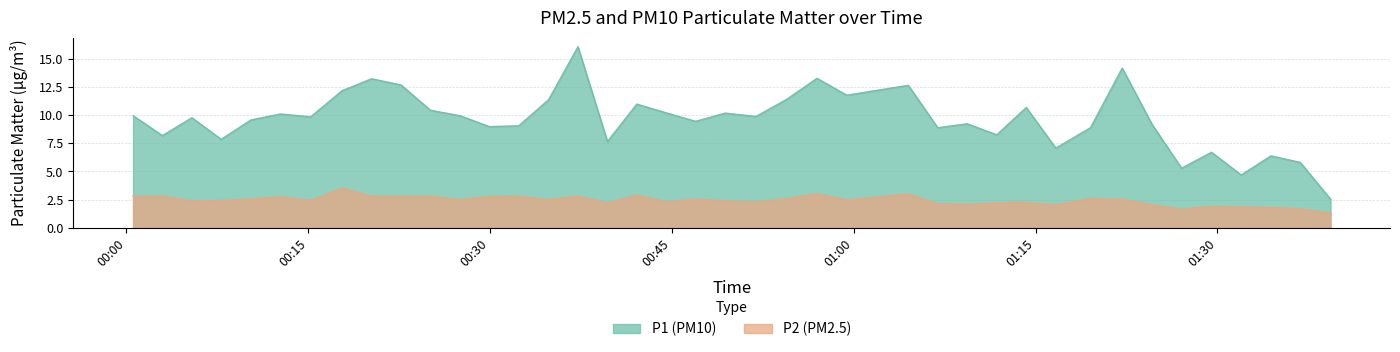

Which series has the largest total across all categories?

P1 (PM10)